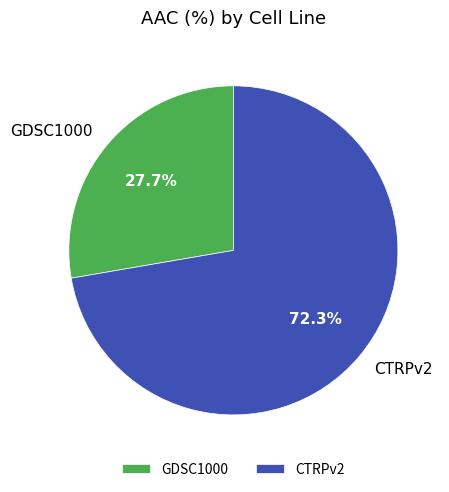

What percentage do GDSC1000 and CTRPv2 together represent?

100.0%